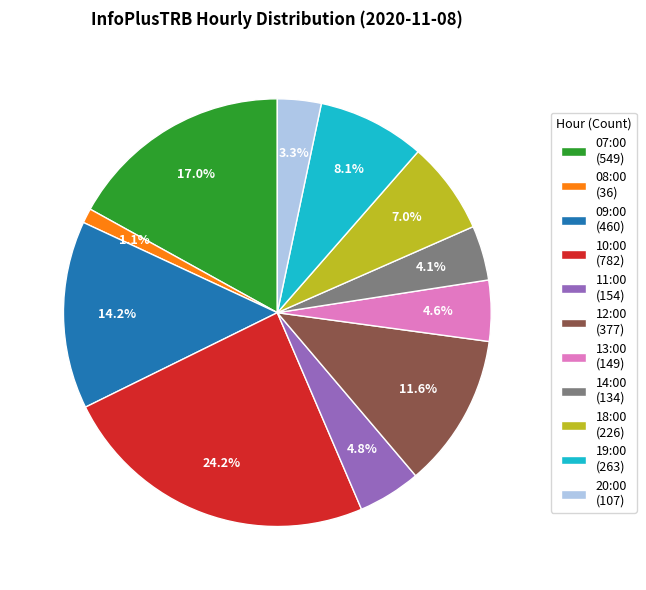

Does any single category account for the majority?

No